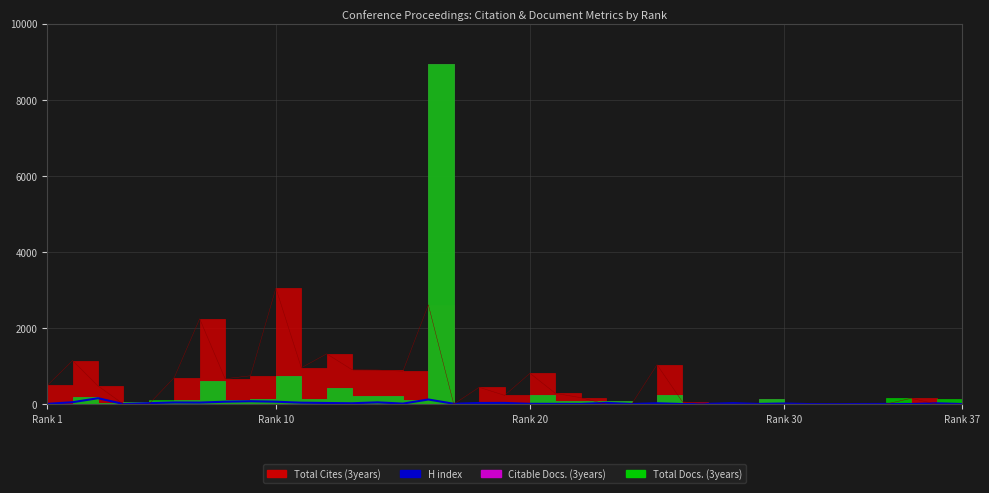

Where is the first local maximum?

Rank 10